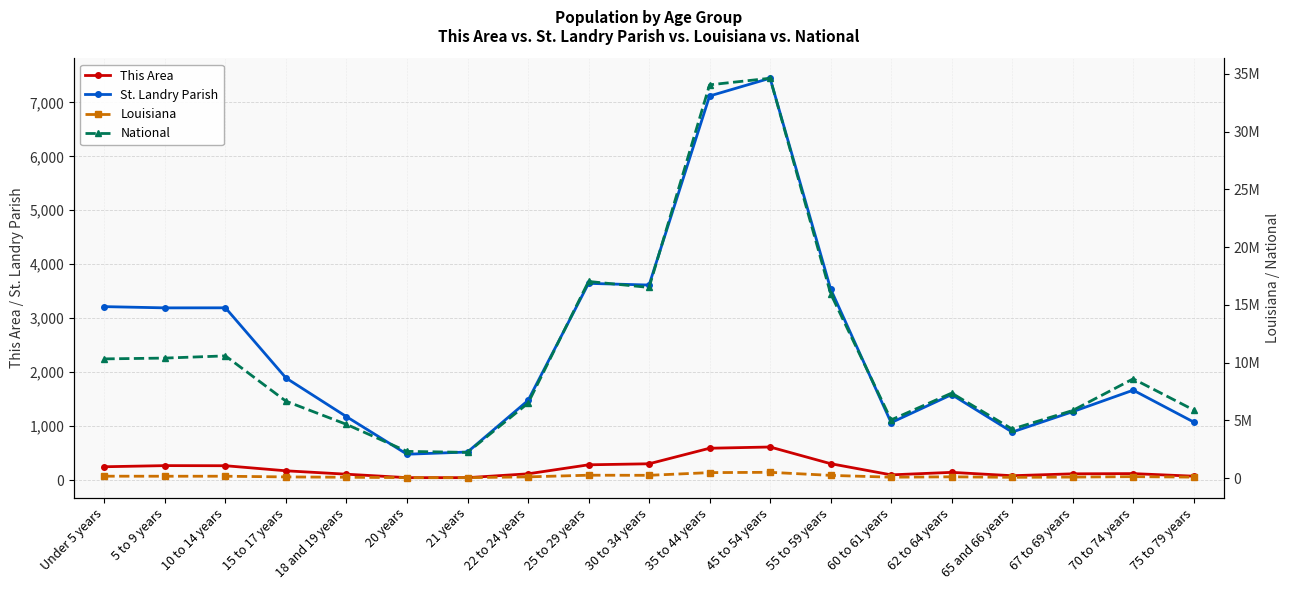

List the labels in order of Louisiana value, largest first.

45 to 54 years, 35 to 44 years, 25 to 29 years, 30 to 34 years, 55 to 59 years, Under 5 years, 10 to 14 years, 5 to 9 years, 70 to 74 years, 62 to 64 years, 22 to 24 years, 15 to 17 years, 67 to 69 years, 75 to 79 years, 60 to 61 years, 18 and 19 years, 65 and 66 years, 20 years, 21 years